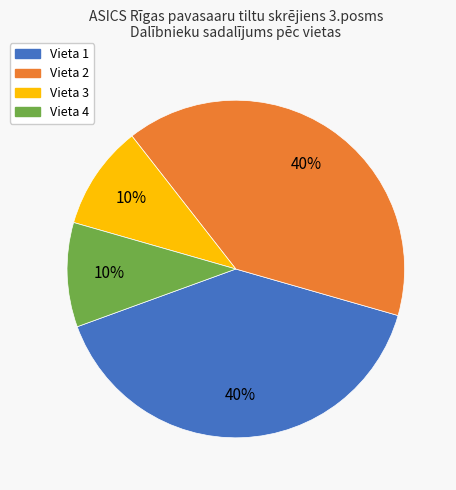

True or false: Vieta 1 accounts for 46% of the total.

False